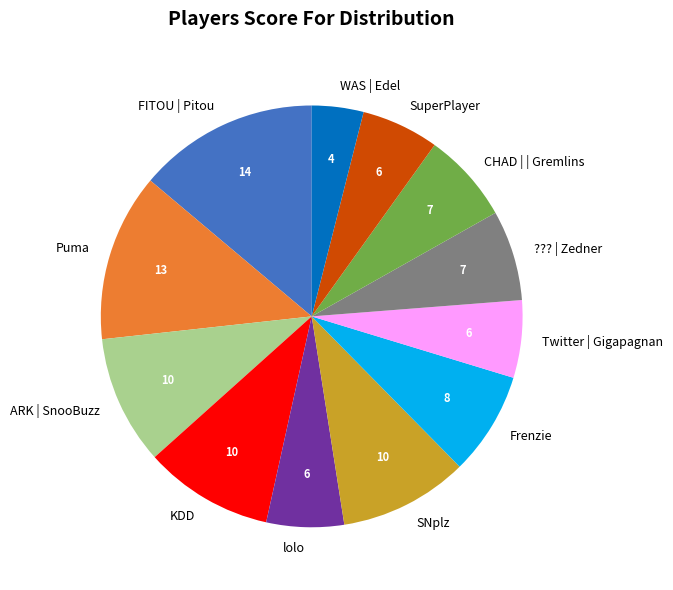

How many segments does this pie chart have?

12